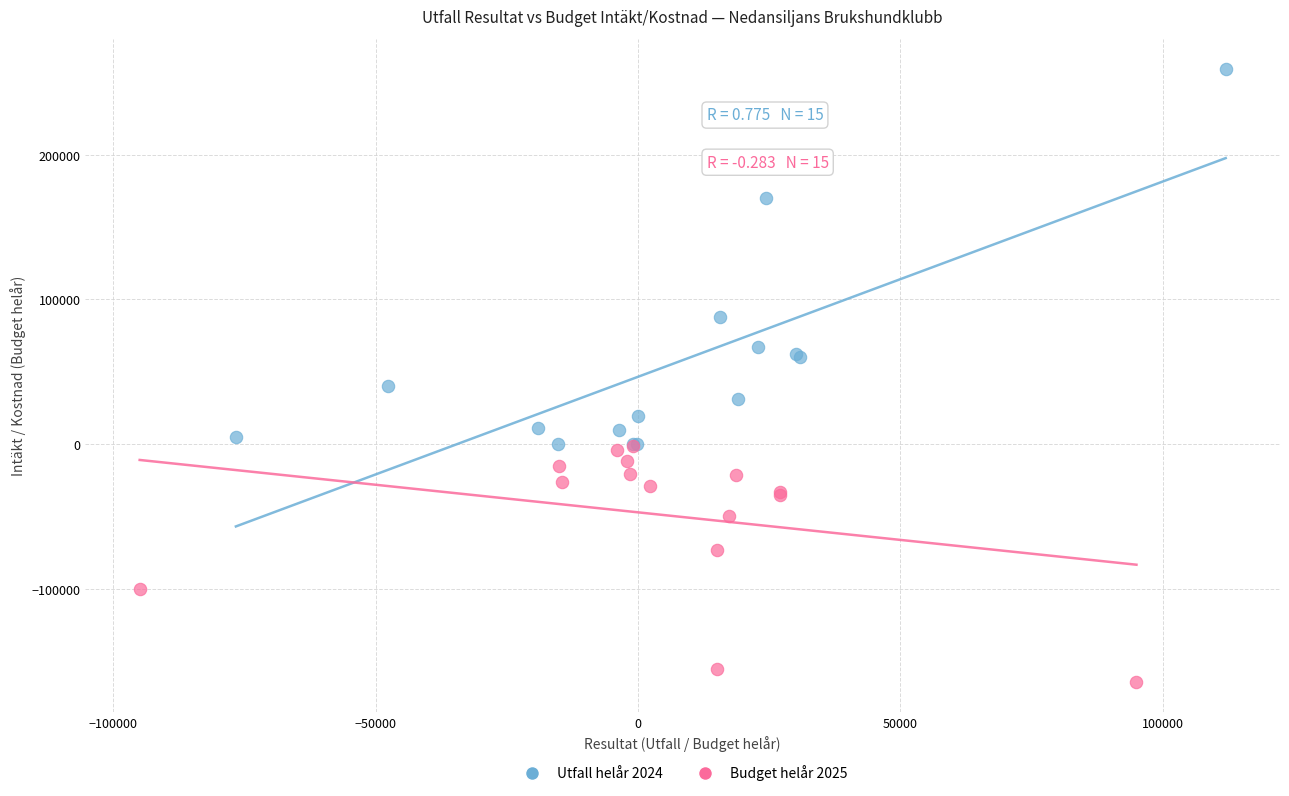

Which series reaches the minimum Y coordinate?

Budget helår 2025